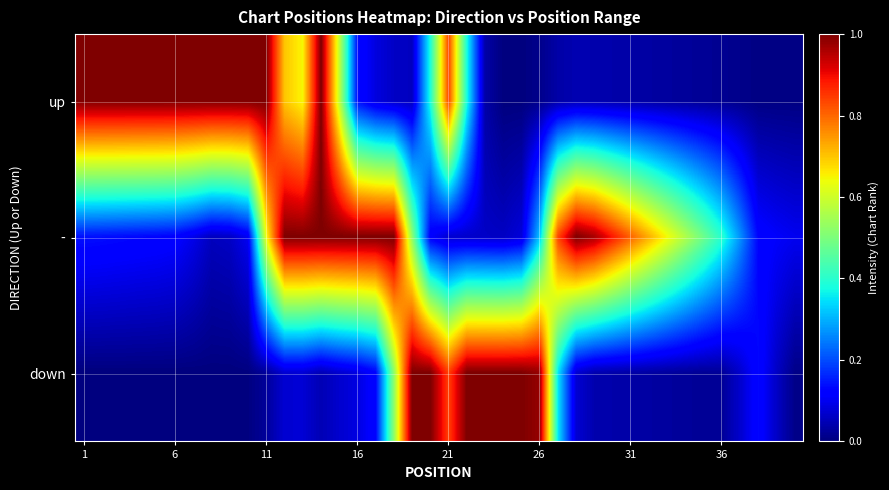

Which series has the largest total across all categories?

-